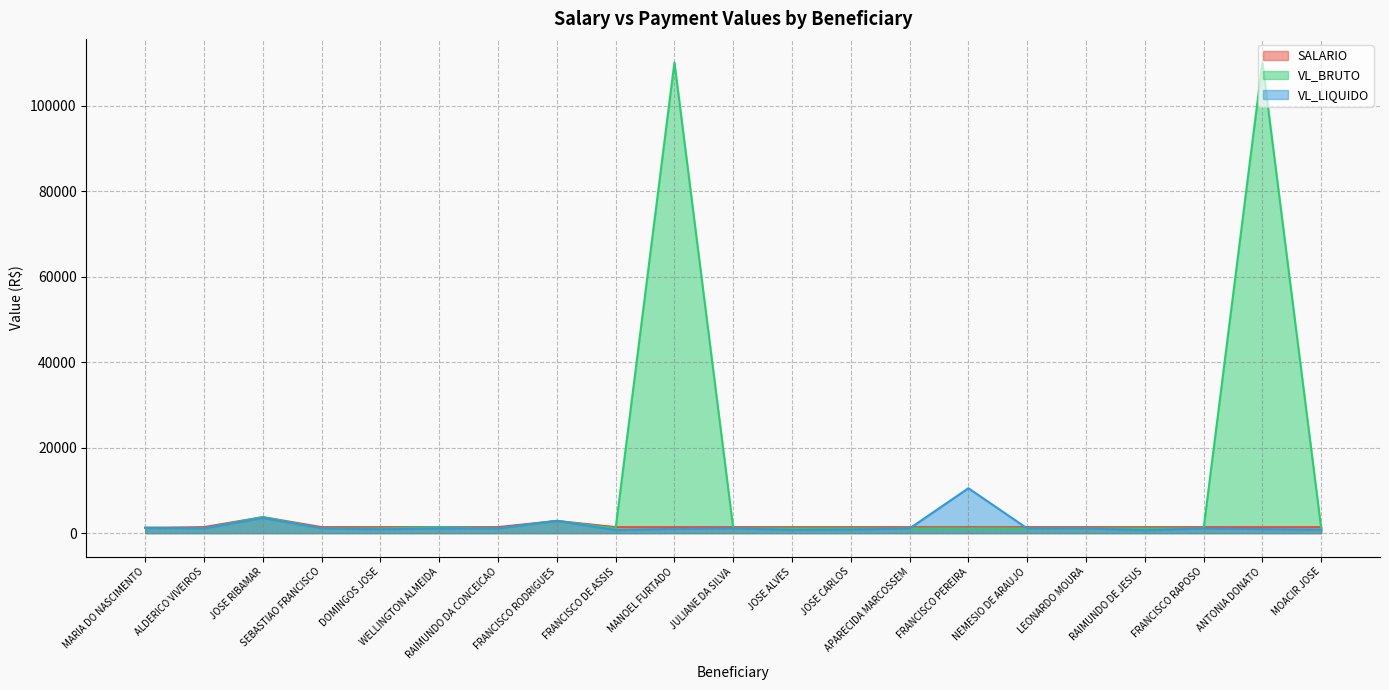

In VL_BRUTO, how many points are lower than both neighbors (excluding endpoints)?

3